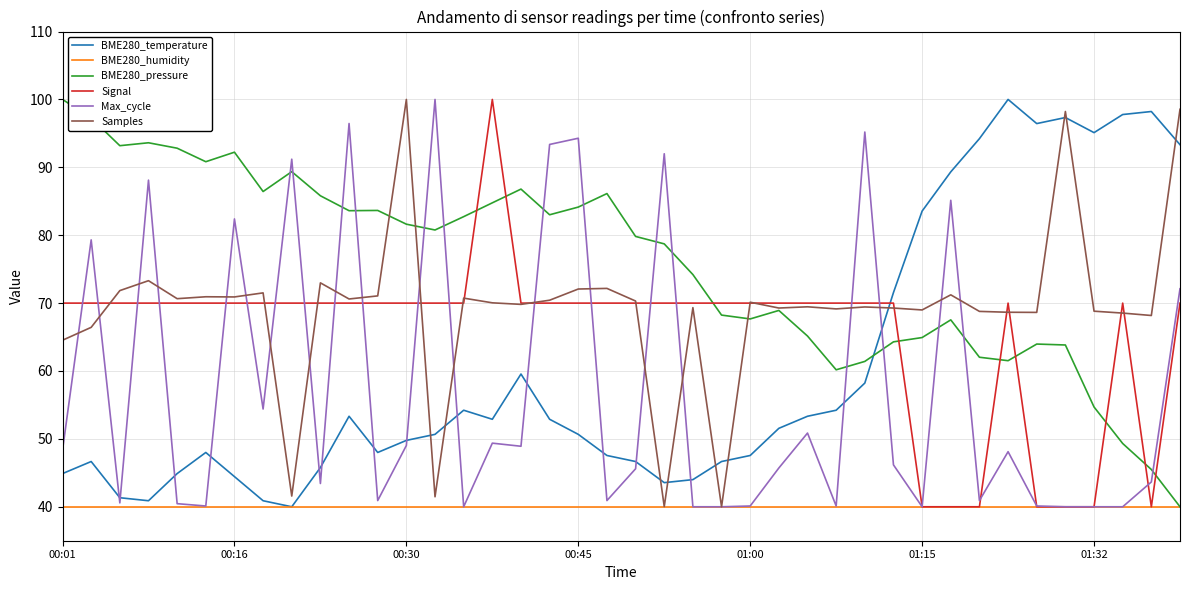

Which series has the largest total across all categories?

BME280_pressure